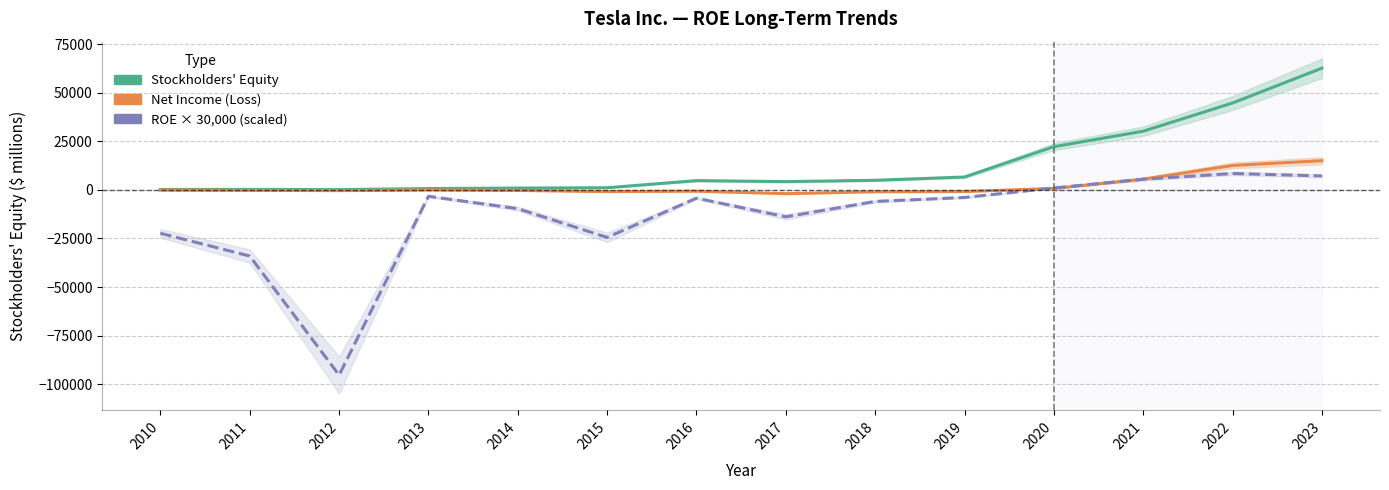

True or false: Net Income (Loss) has a value of -412 at 2014.

False